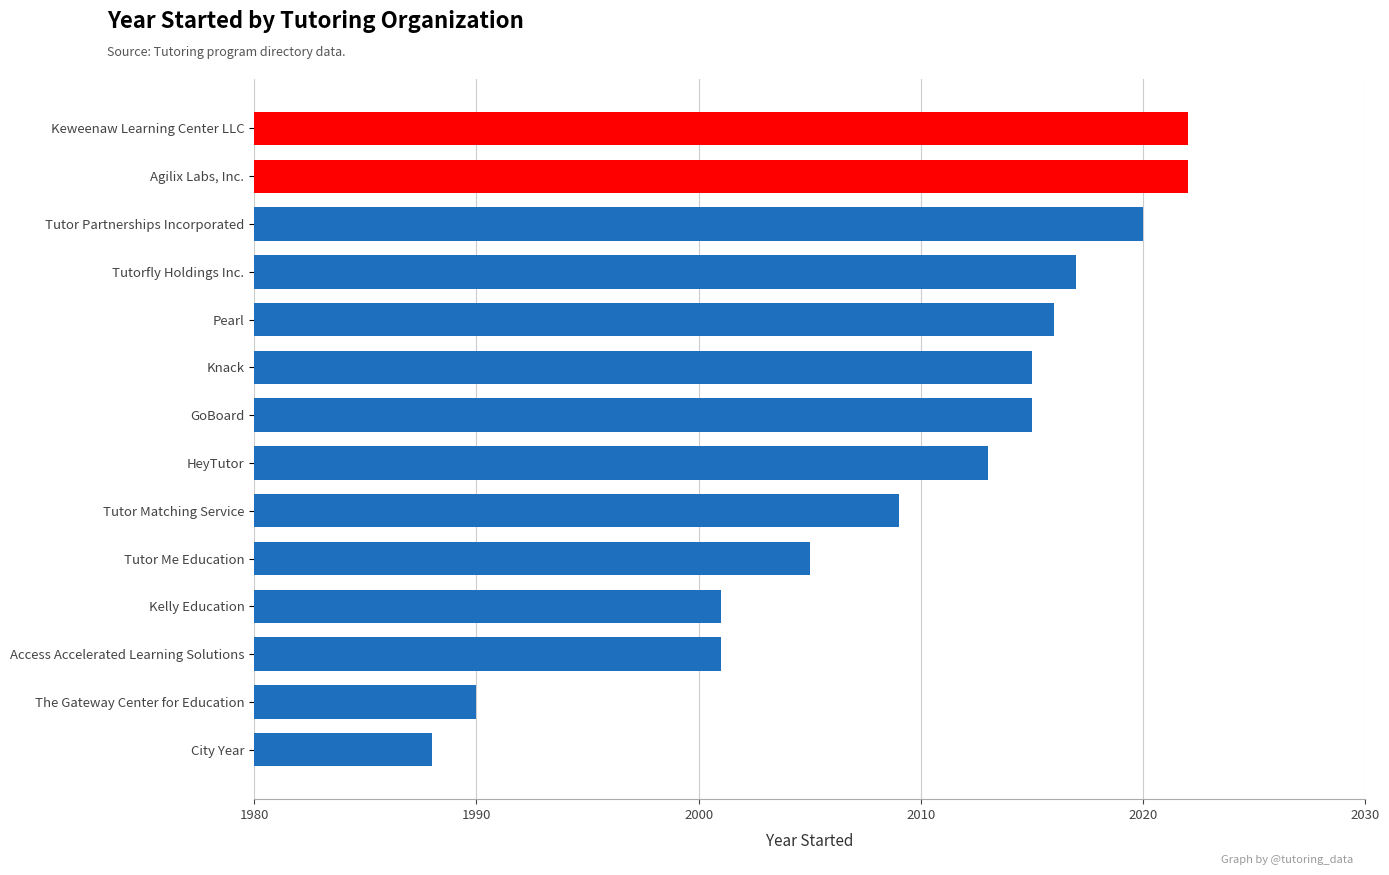

The value at Tutor Matching Service is 543. True or false?

False